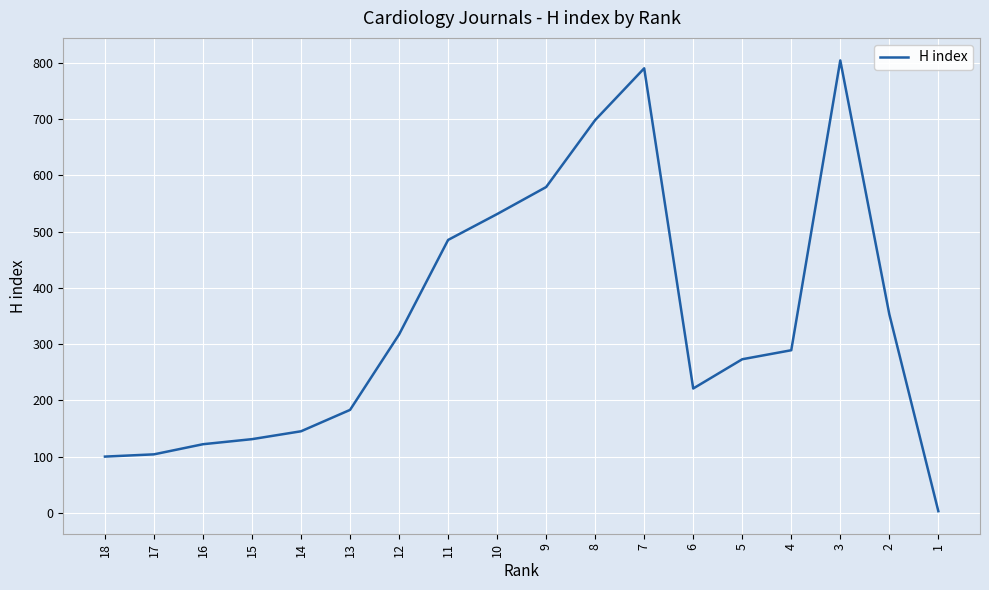

Reading left to right, transcribe all the data shown in this chart.

100	104	122	131	145	183	317	485	531	579	698	790	221	273	289	804	353	3